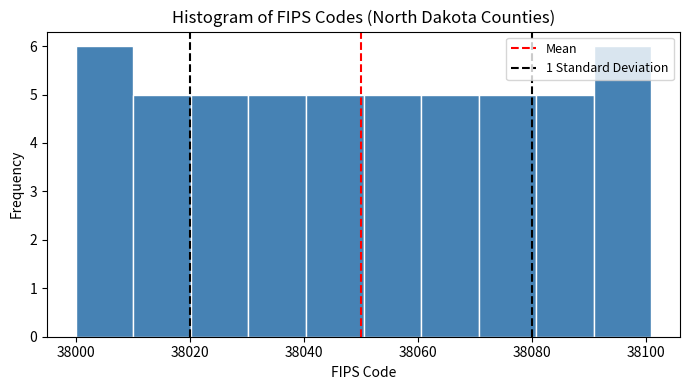

What is the height of the bar covering 38000 to 38010 on the x-axis? Neither the bar edges nor the heights are printed on the chart, so give them approximately, as read against the axes.

6